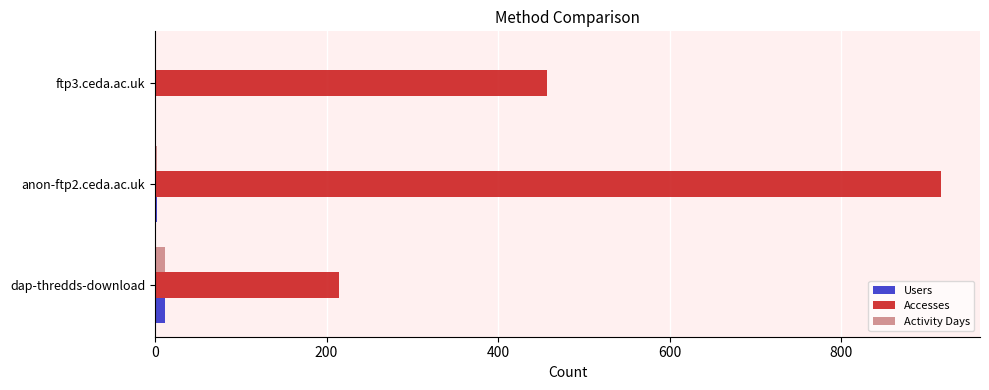

What is the sum of all Accesses values?

1587